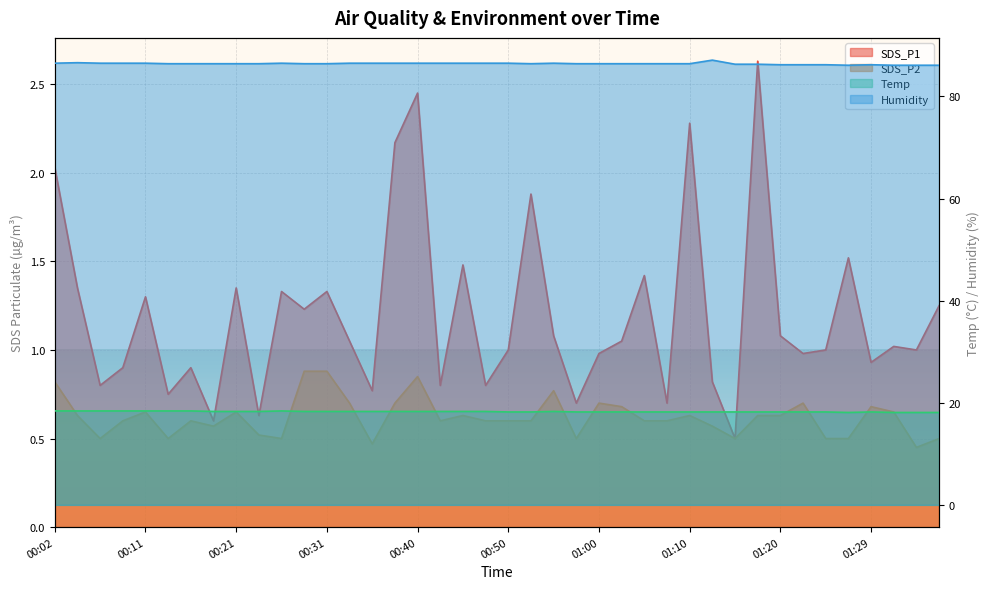

What are all the series names shown in the legend?

SDS_P1, SDS_P2, Temp, Humidity